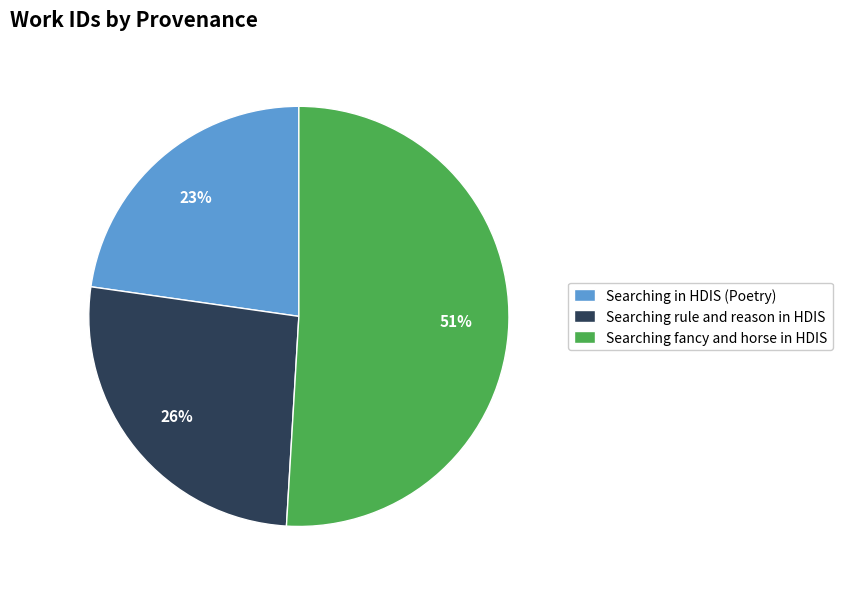

Do Searching in HDIS (Poetry) and Searching rule and reason in HDIS together represent more than half of the pie?

No